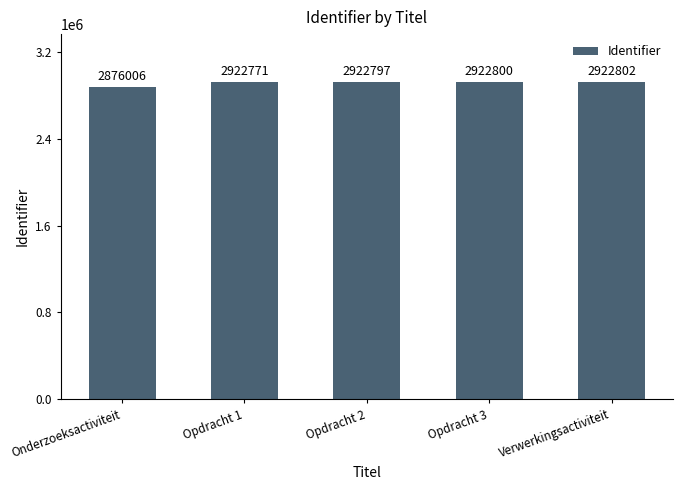

What is the minimum value shown in the chart?

2876006